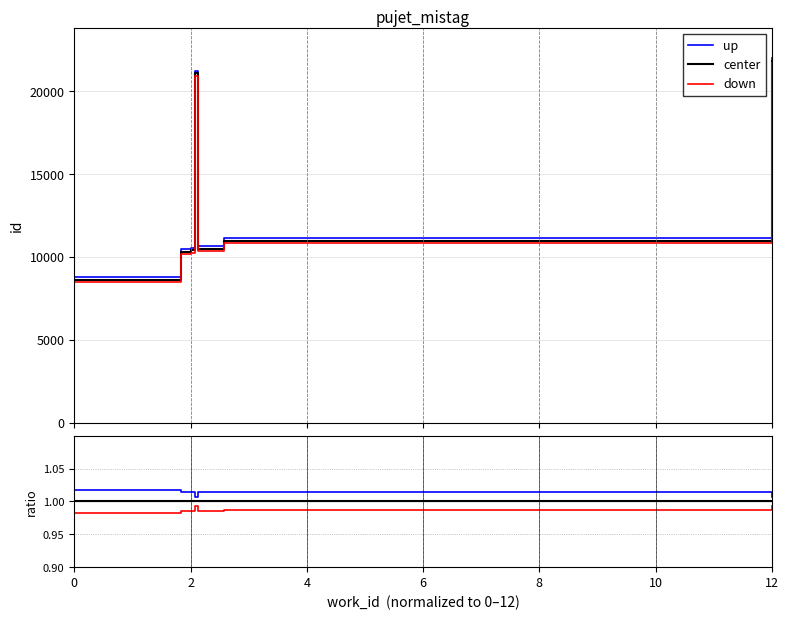

True or false: down and up cross at least once.

False